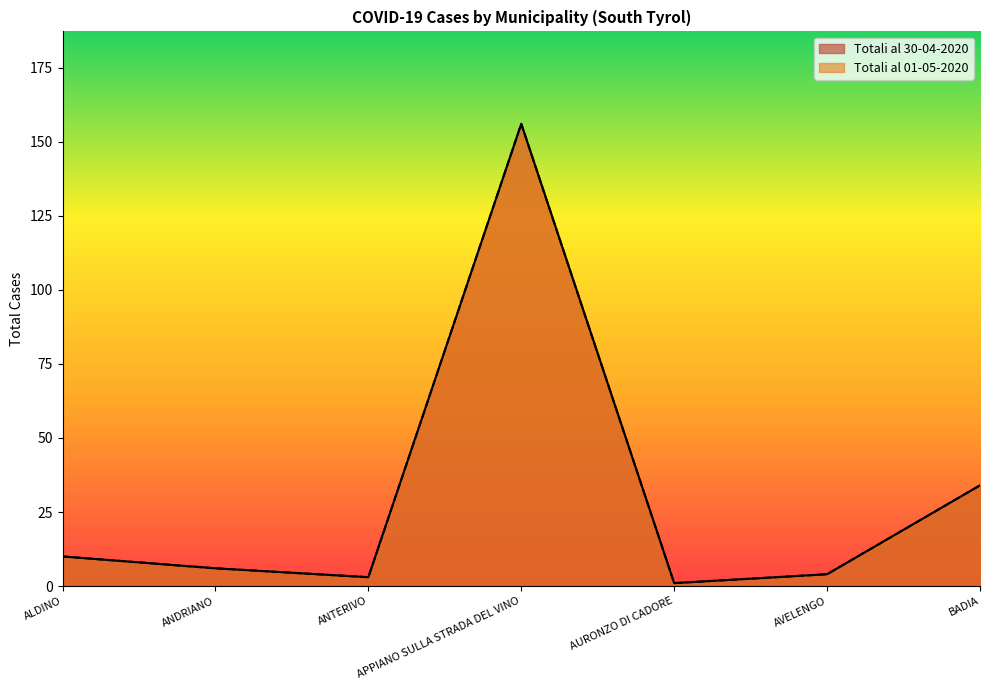

How many categories are shown in the chart?

7